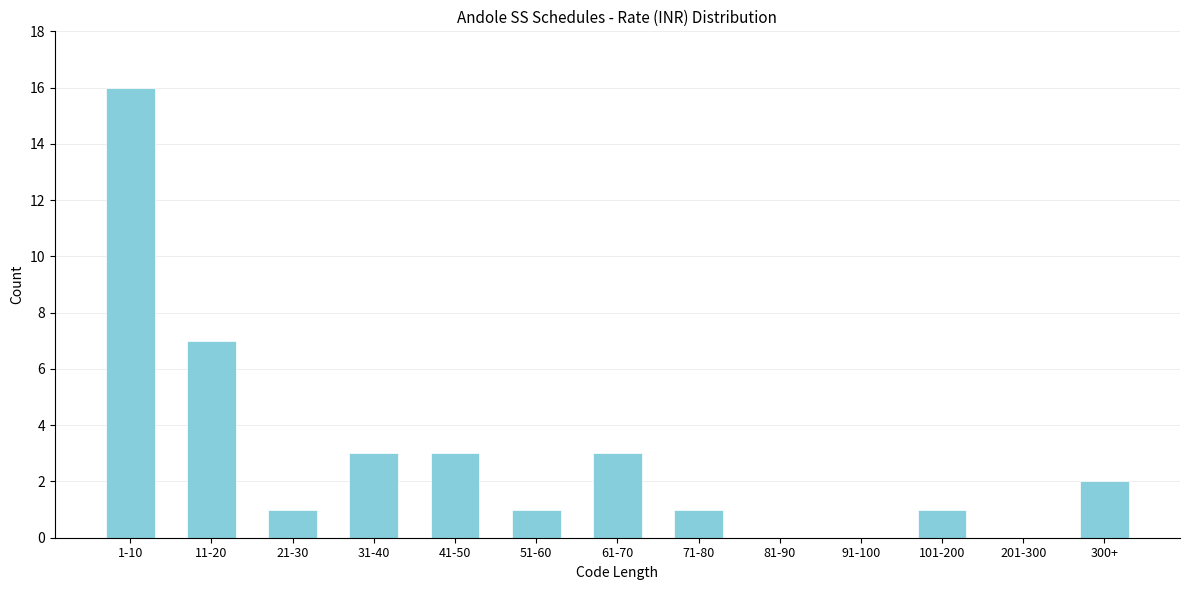

Reading right to left, list all the values displayed in this chart.

300+=2	201-300=0	101-200=1	91-100=0	81-90=0	71-80=1	61-70=3	51-60=1	41-50=3	31-40=3	21-30=1	11-20=7	1-10=16